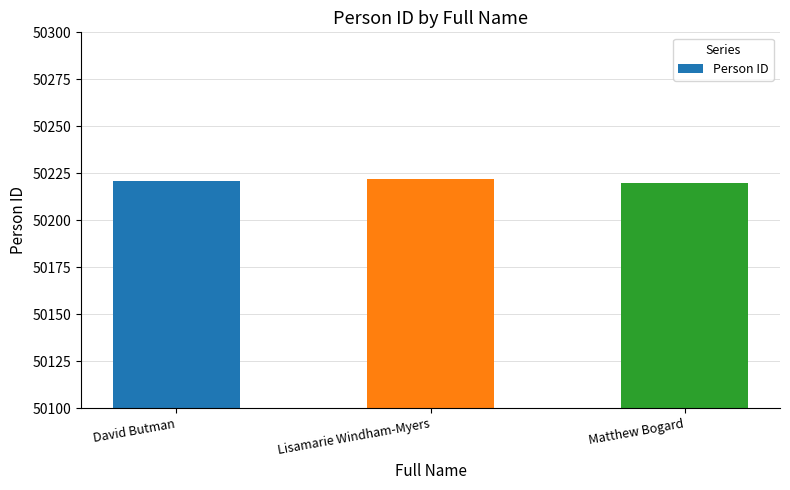

How many data points are less than 50221?

1